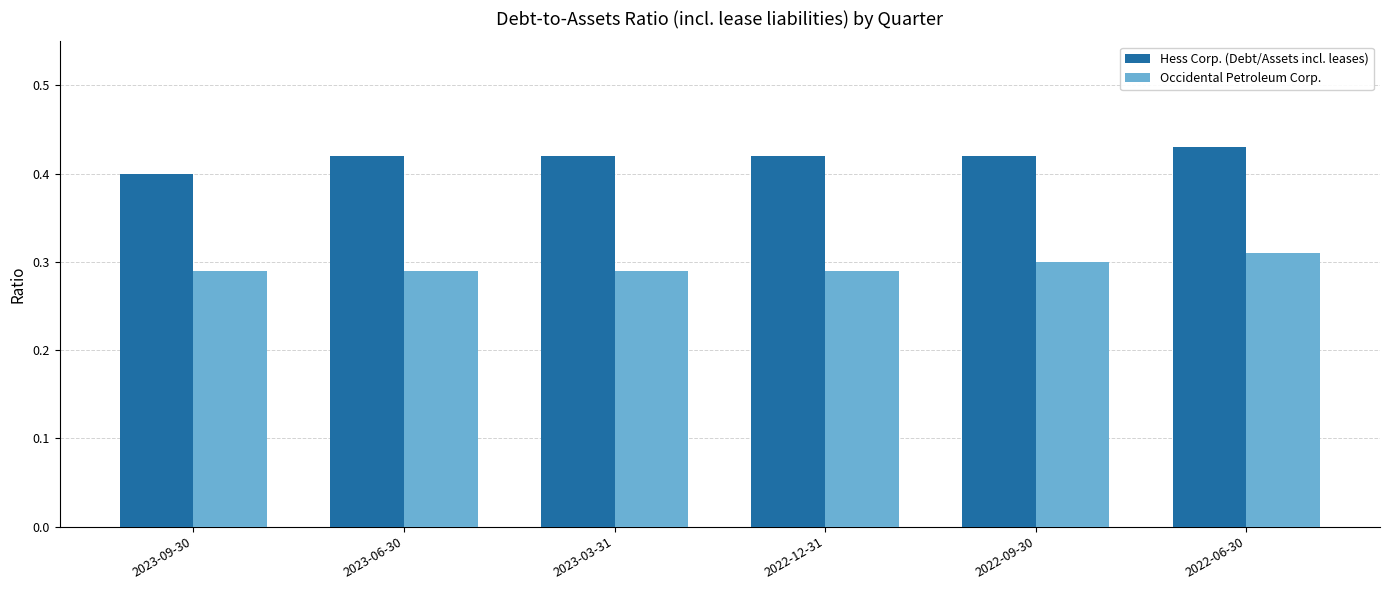

Rank the series by their maximum value, from highest to lowest.

Hess Corp. (Debt/Assets incl. leases), Occidental Petroleum Corp.